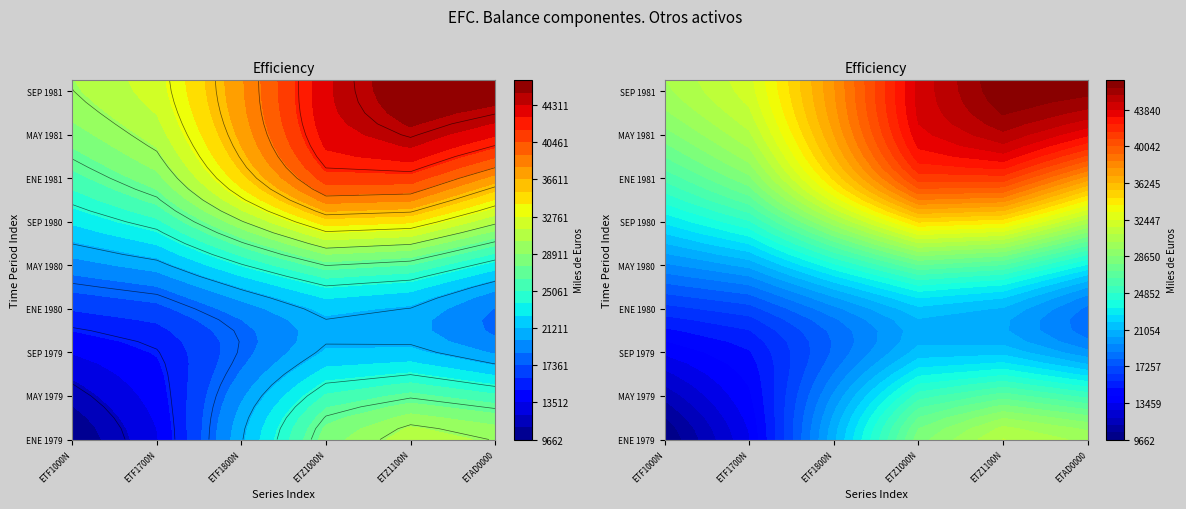

Which label corresponds to the smallest value in the chart?

ENE 1979